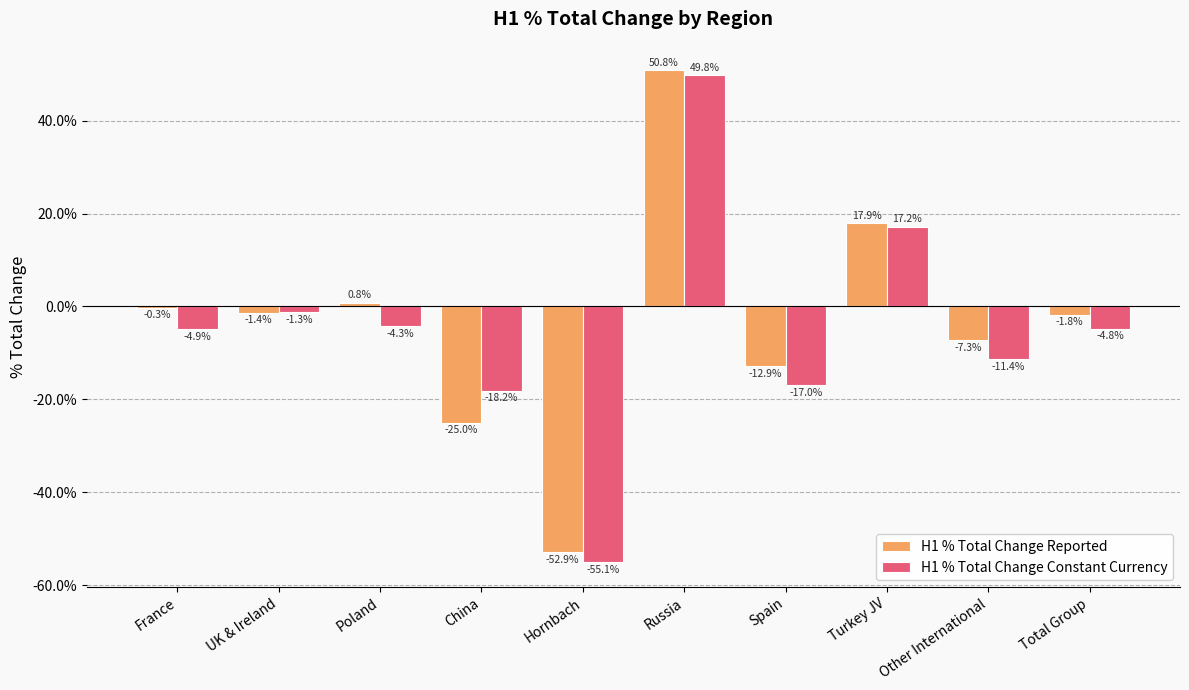

At which category is the sum across all series the highest?

Russia